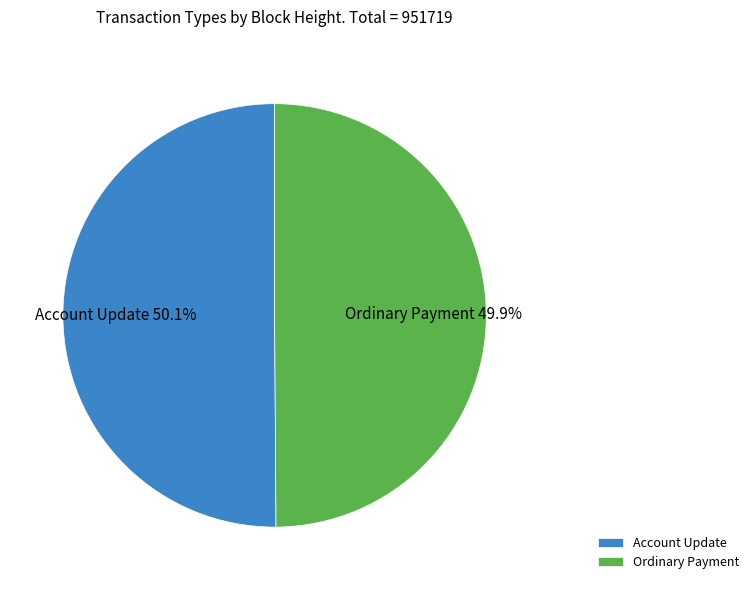

Count the number of slices in the pie.

2